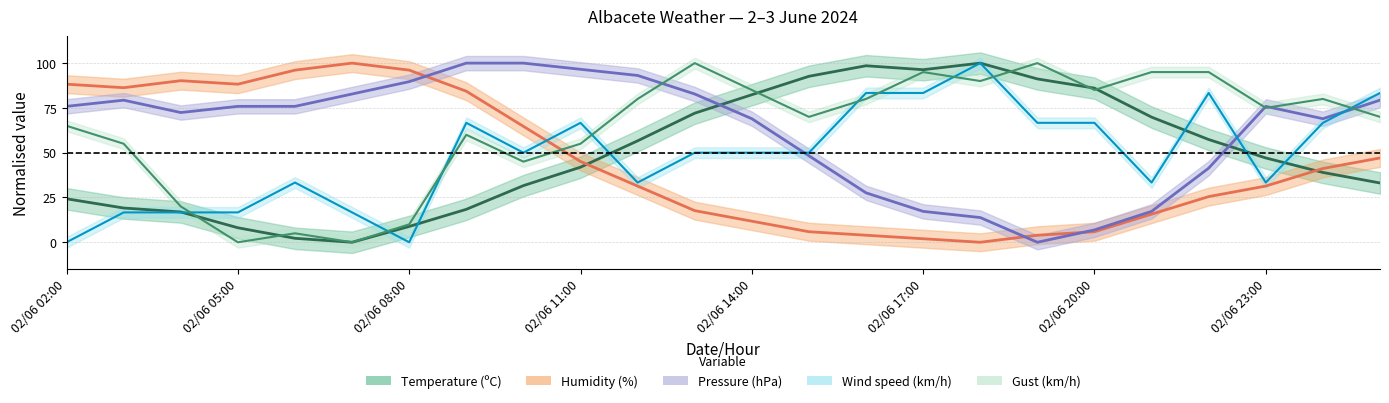

What is the difference between the second highest and minimum values in the Humidity (%) series?

96.1